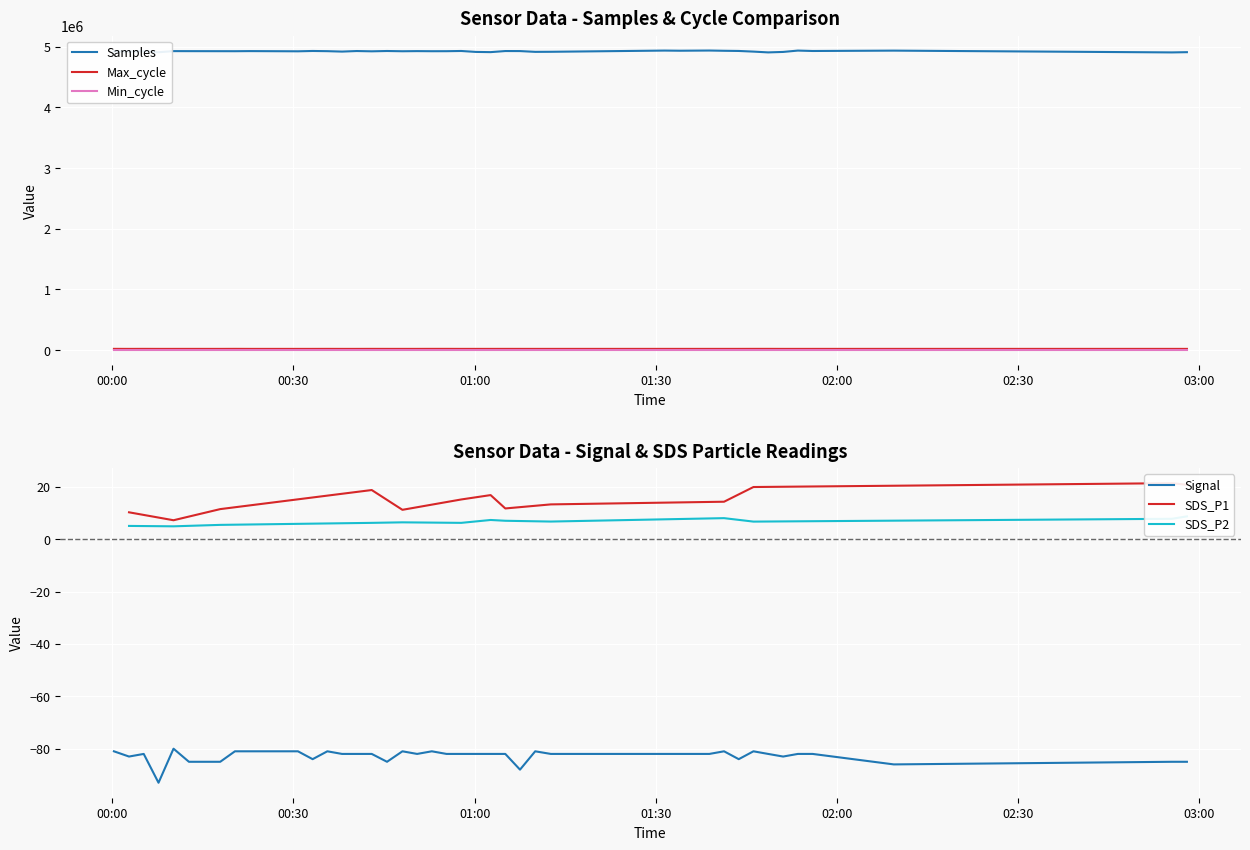

True or false: Max_cycle and Samples intersect in this chart.

False